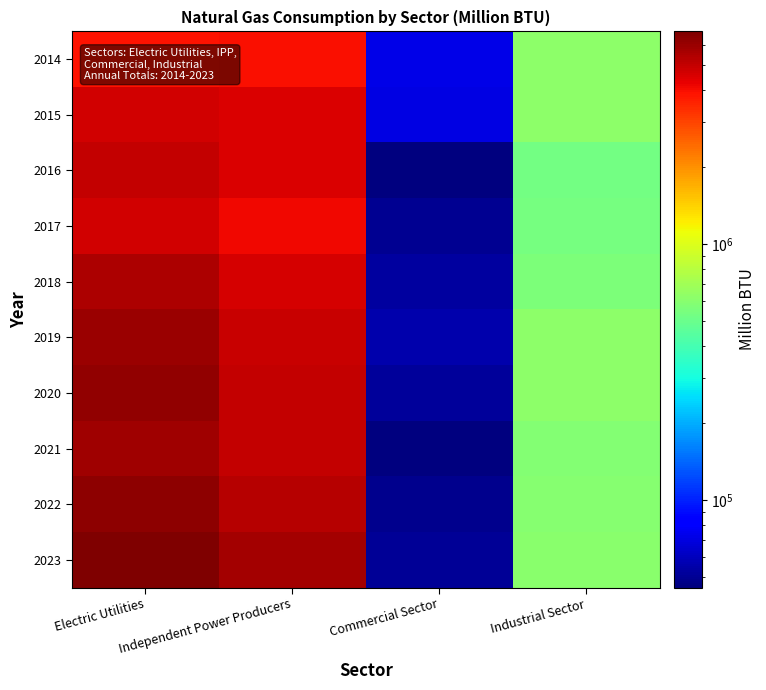

Which series changed the most between Electric Utilities and Industrial Sector?

2023